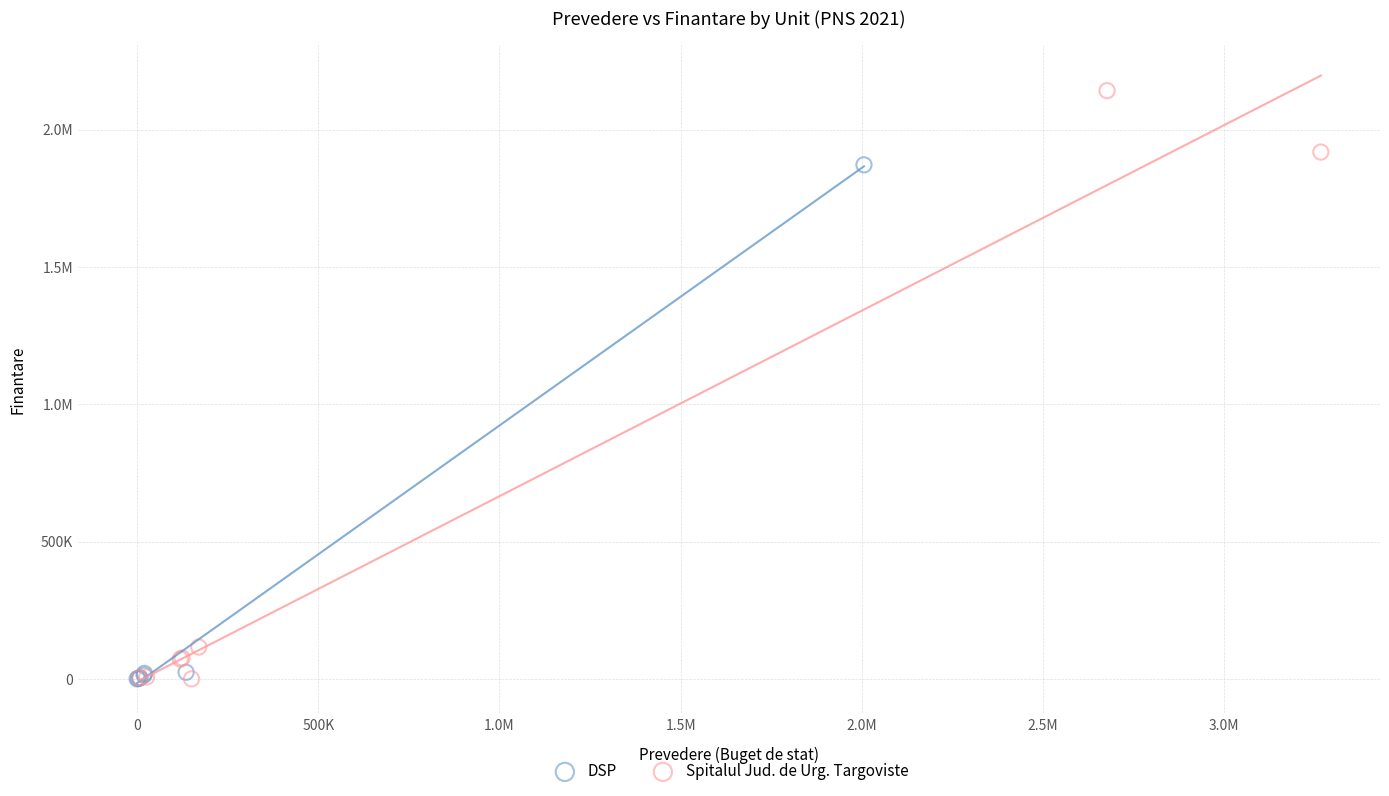

What are all the series names shown in the legend?

DSP, Spitalul Jud. de Urg. Targoviste